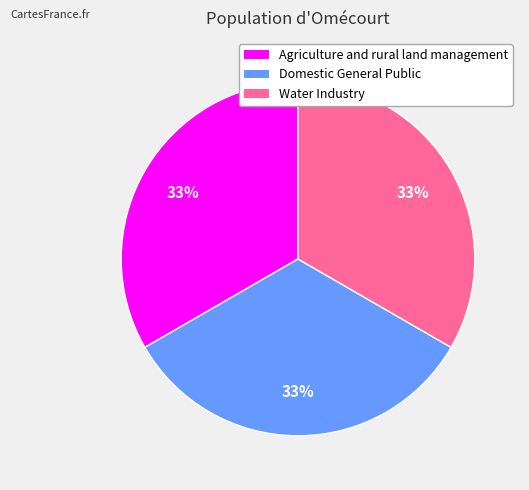

To the nearest percent, what is the average slice percentage?

33%